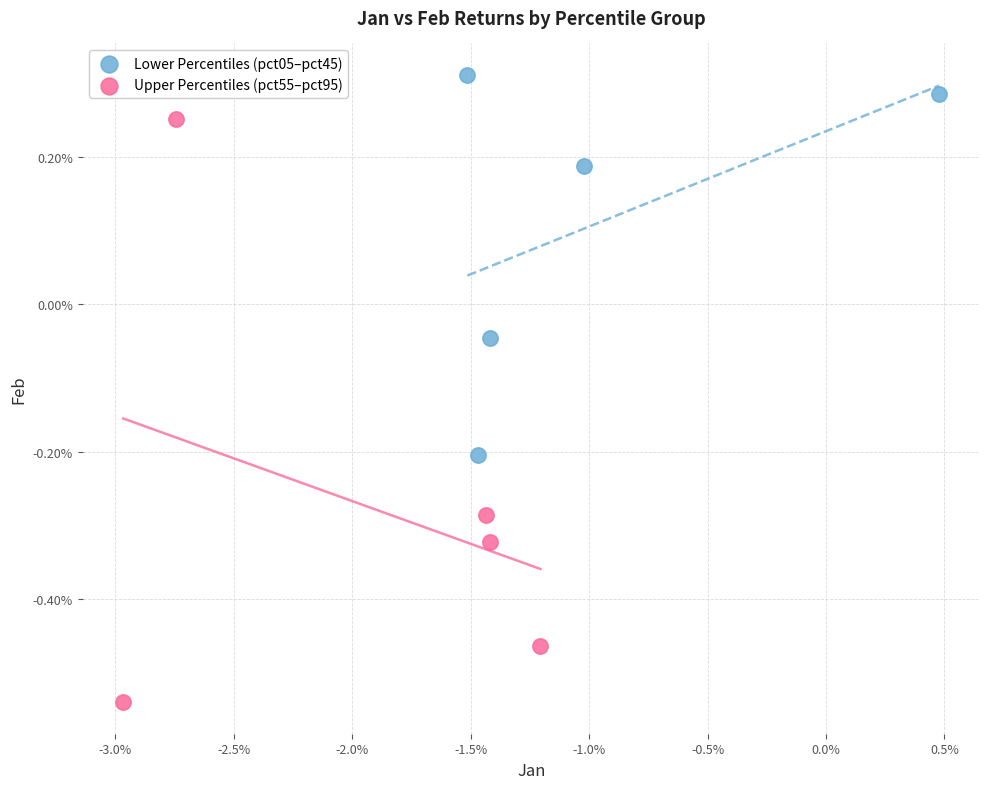

Which series reaches the maximum Y coordinate?

Lower Percentiles (pct05–pct45)